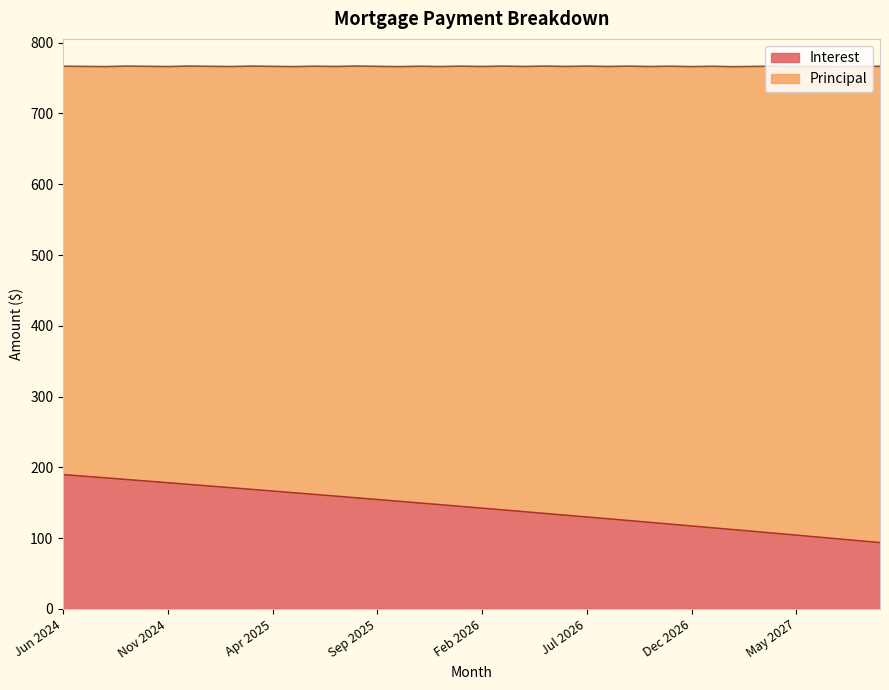

Is it true that the value at Feb 2025 is 171.2?

True